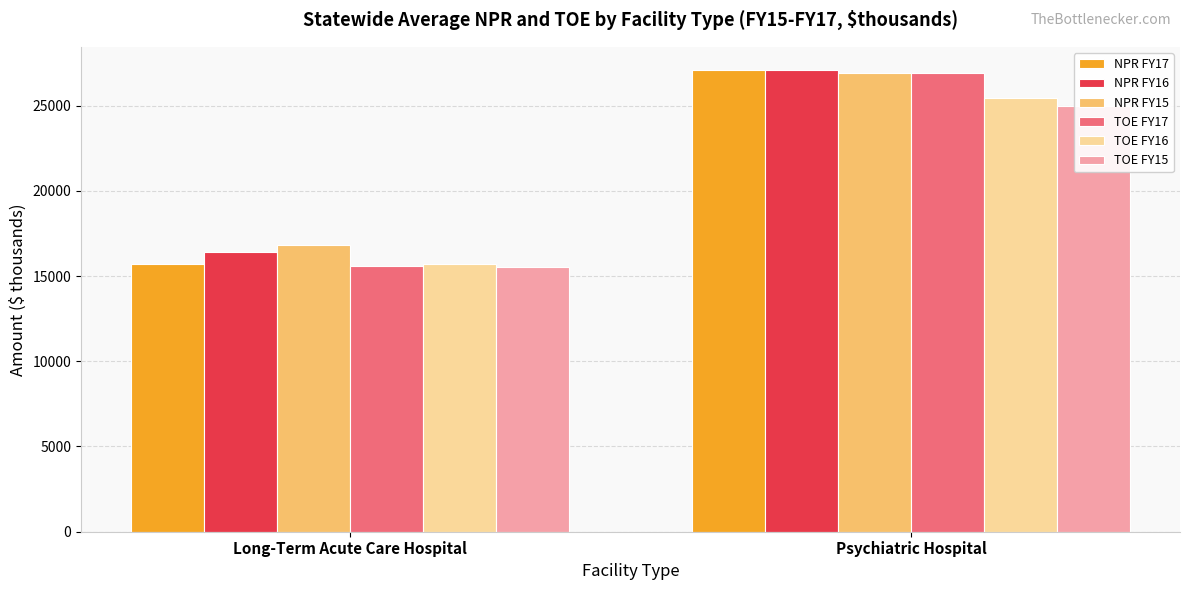

Is the value of TOE FY15 at Psychiatric Hospital greater than the value of NPR FY17 at Long-Term Acute Care Hospital?

Yes